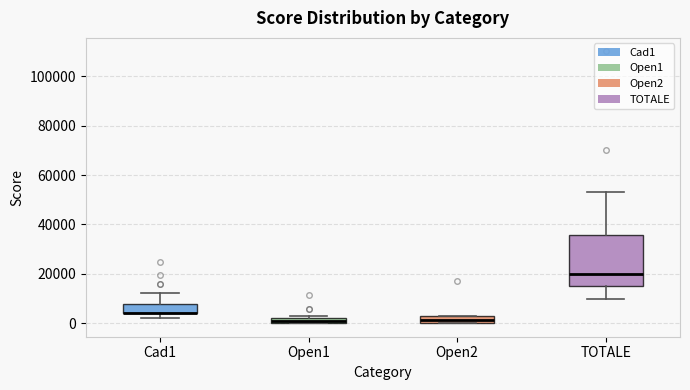

Where does the upper whisker of the box for TOTALE end on the y-axis? The values are not printed on the chart, so give them approximately, as read against the axis.

54000